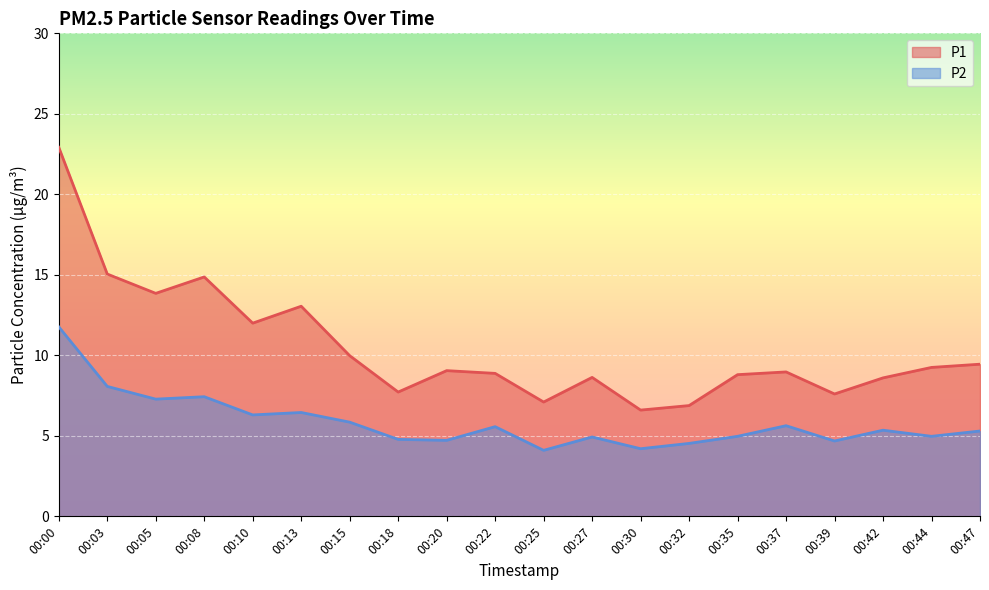

How many data points in P2 are less than 5?

9